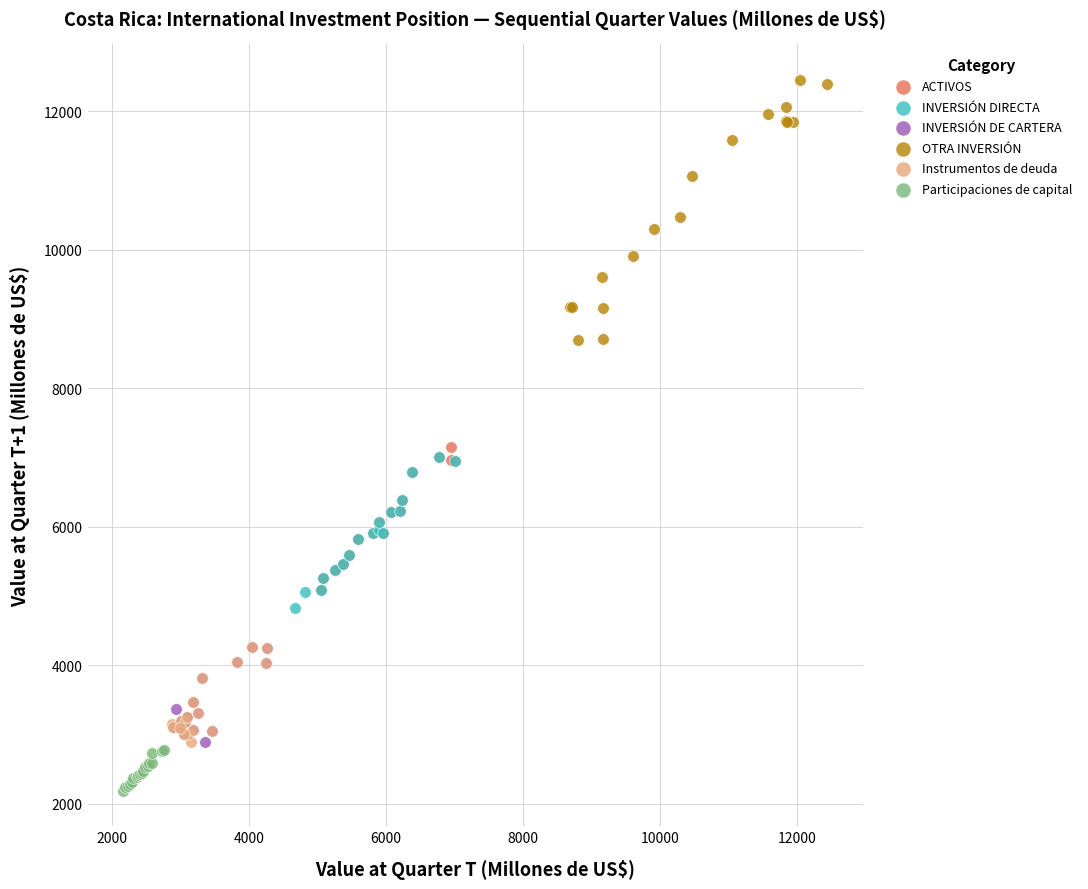

Which series contains the highest Y value?

OTRA INVERSIÓN